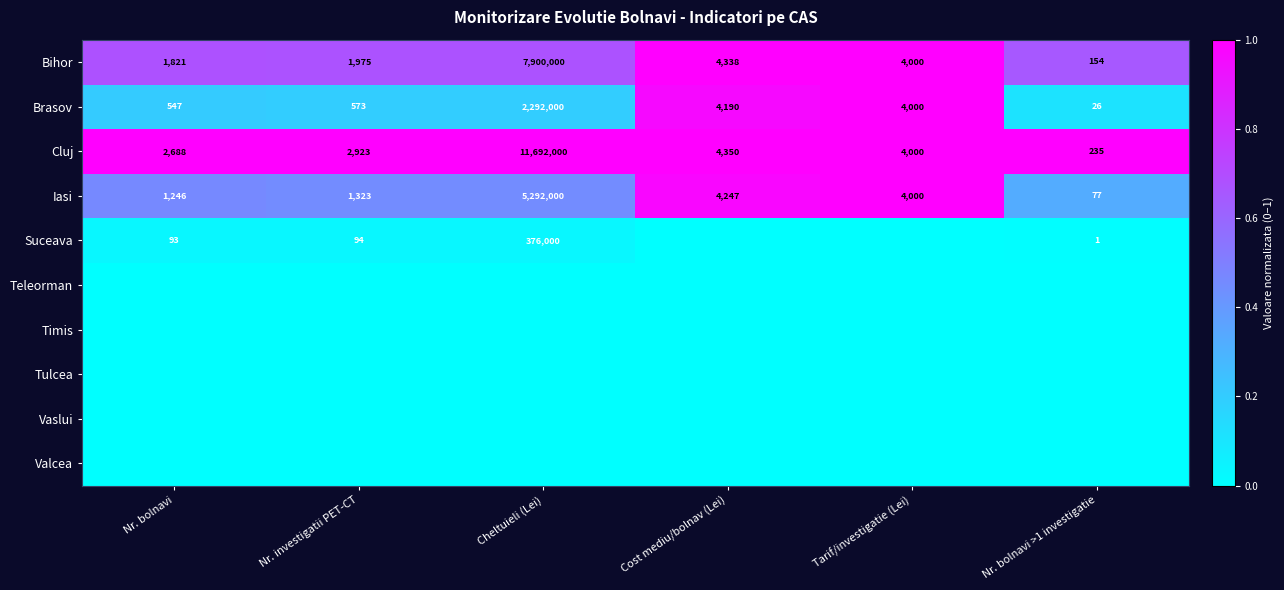

What is the difference between the maximum and minimum values in the Brasov series?

2291974